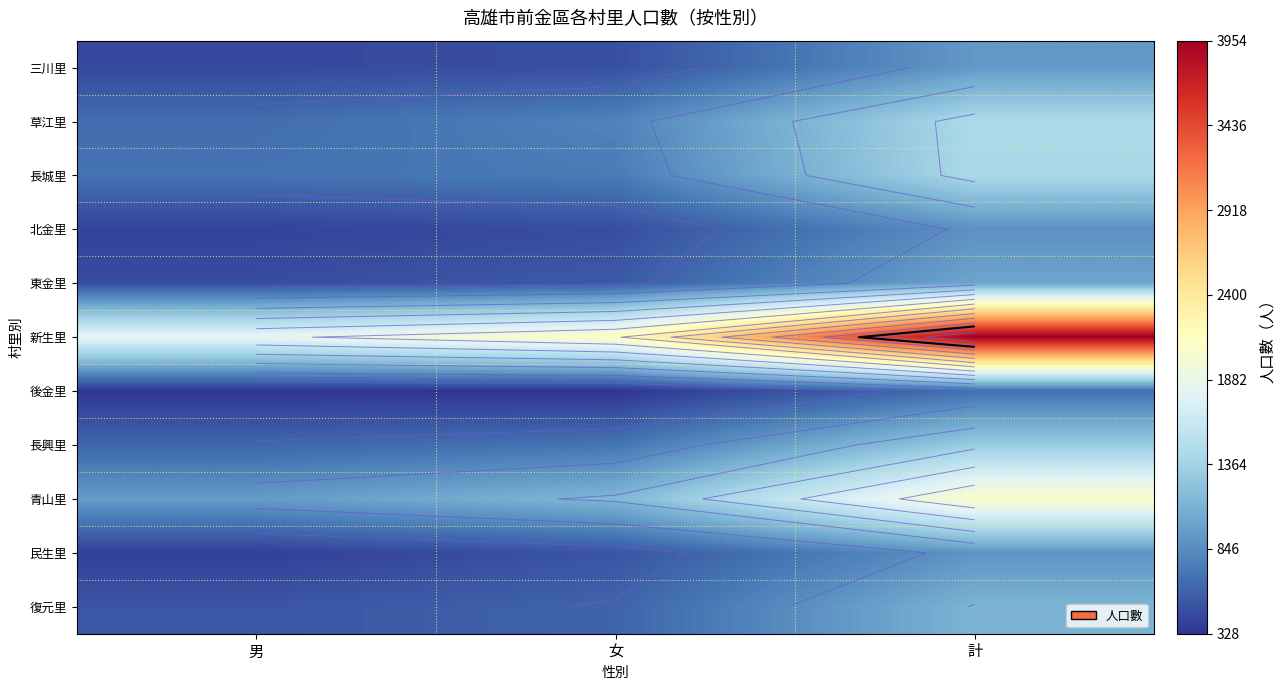

What is the difference between the maximum and minimum values in the 東金里 series?

542